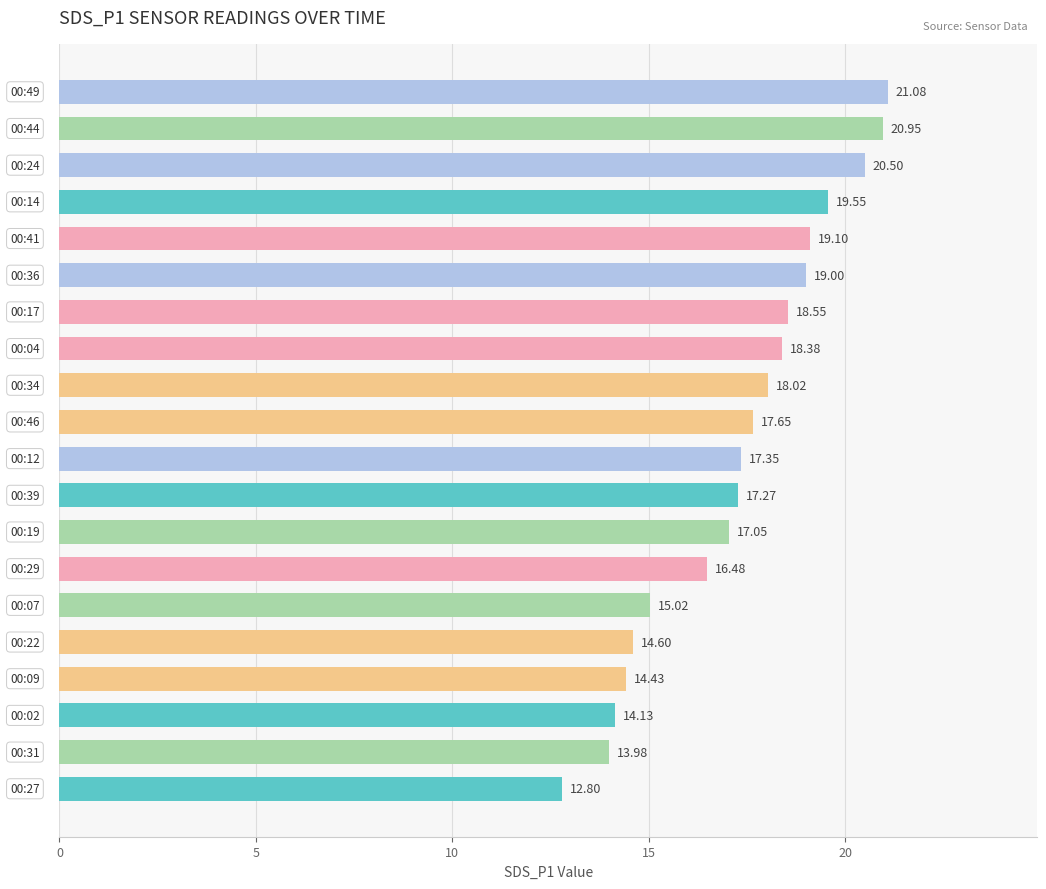

What is the sum of all values?

345.9